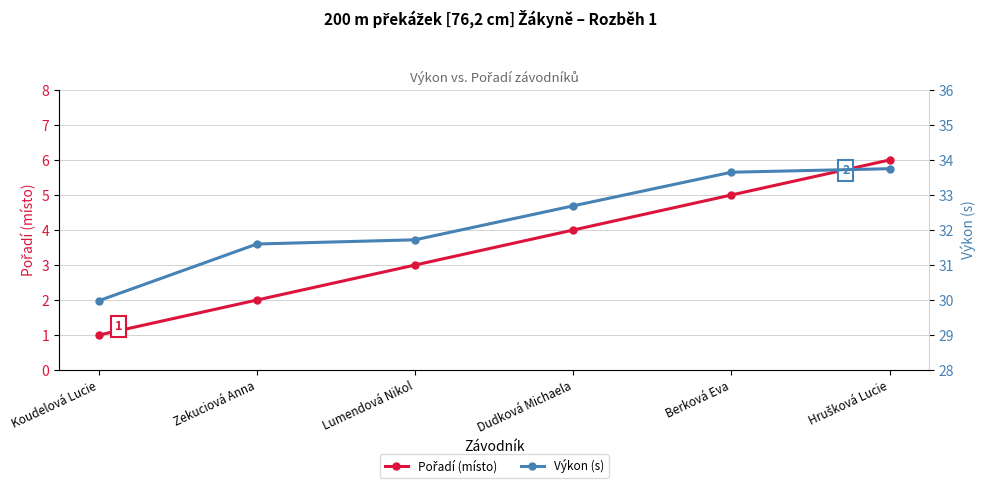

Rank the series at Koudelová Lucie from lowest to highest value.

Pořadí (místo), Výkon (s)